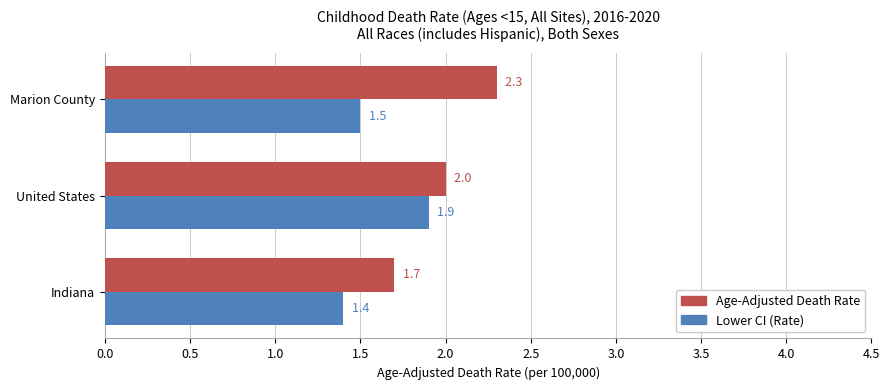

At which category is the sum across all series the highest?

United States